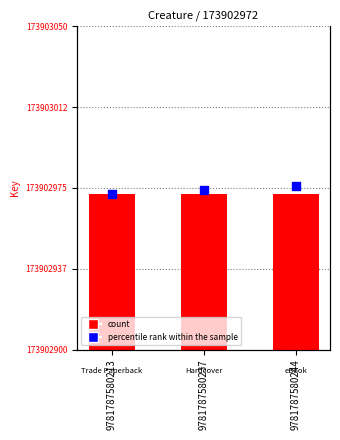

Which series has the widest spread of Y values?

percentile rank within the sample